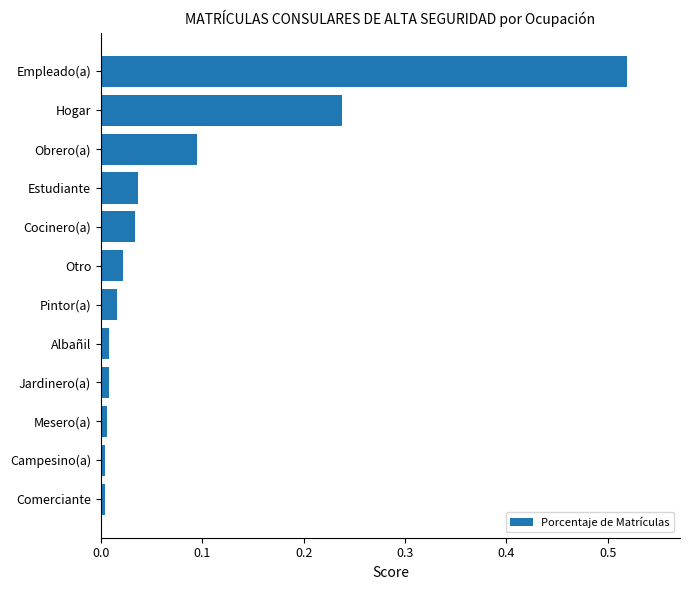

Between Comerciante and Obrero(a), which is larger?

Obrero(a)